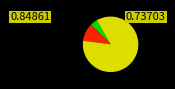

Is there any slice that represents more than half of the pie?

Yes